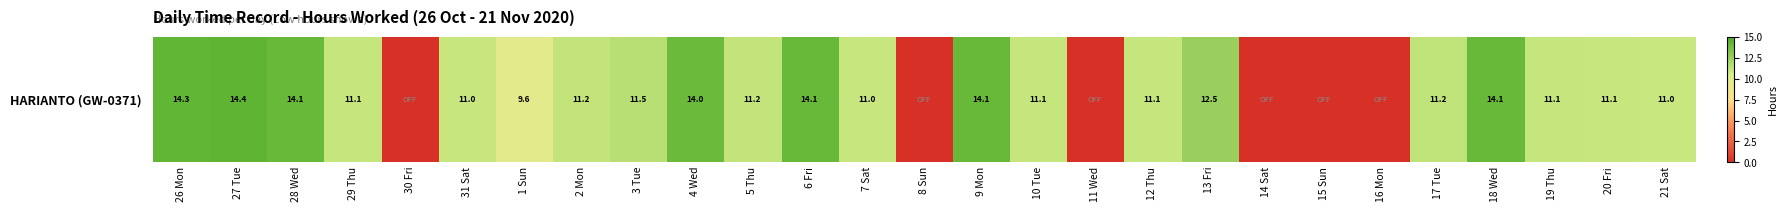

Reading left to right, list all the values displayed in this chart.

26 Mon=14.3	27 Tue=14.4	28 Wed=14.1	29 Thu=11.1	30 Fri=0.0	31 Sat=11.0	1 Sun=9.6	2 Mon=11.2	3 Tue=11.5	4 Wed=14.0	5 Thu=11.2	6 Fri=14.1	7 Sat=11.0	8 Sun=0.0	9 Mon=14.1	10 Tue=11.1	11 Wed=0.0	12 Thu=11.1	13 Fri=12.5	14 Sat=0.0	15 Sun=0.0	16 Mon=0.0	17 Tue=11.2	18 Wed=14.1	19 Thu=11.1	20 Fri=11.1	21 Sat=11.0